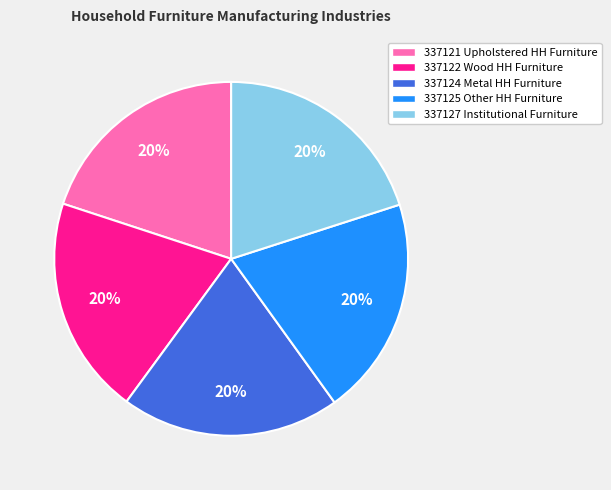

What is the ratio of the value at 337122 Wood HH Furniture to the value at 337125 Other HH Furniture?

1.0